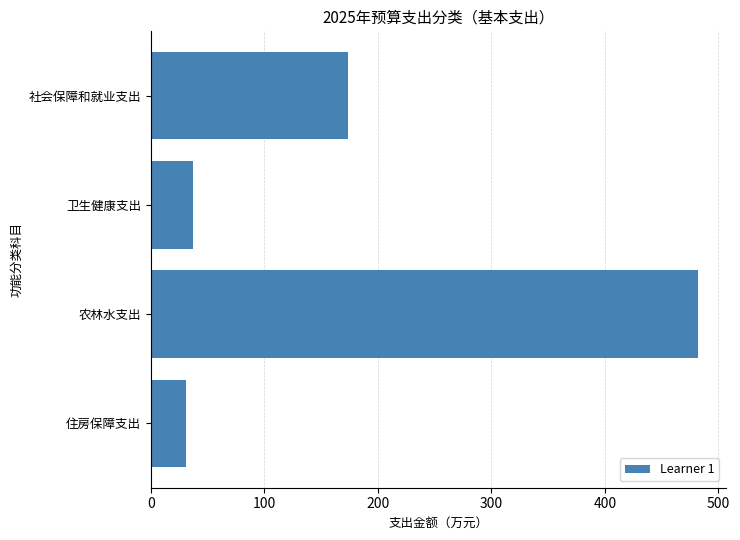

What is the sum of all values?

723.8